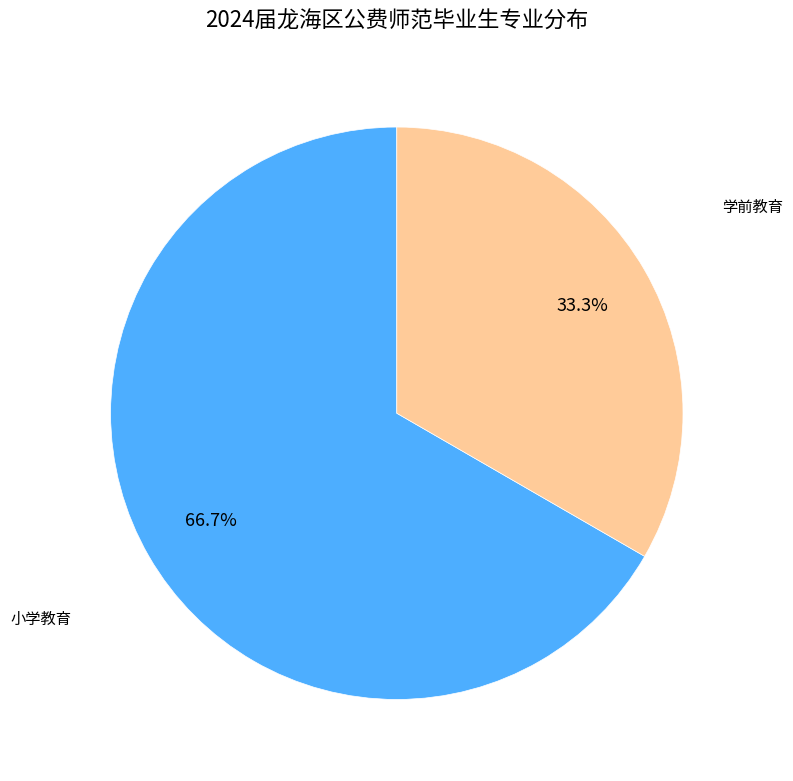

The 学前教育 slice represents 33% of the pie. True or false?

True